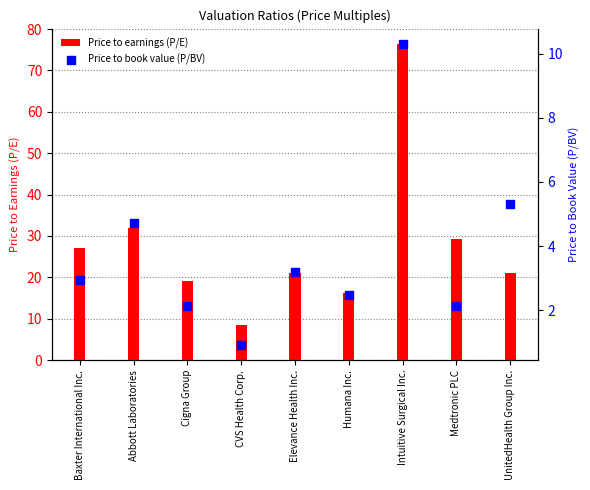

Which series reaches the maximum Y coordinate?

Price to earnings (P/E)